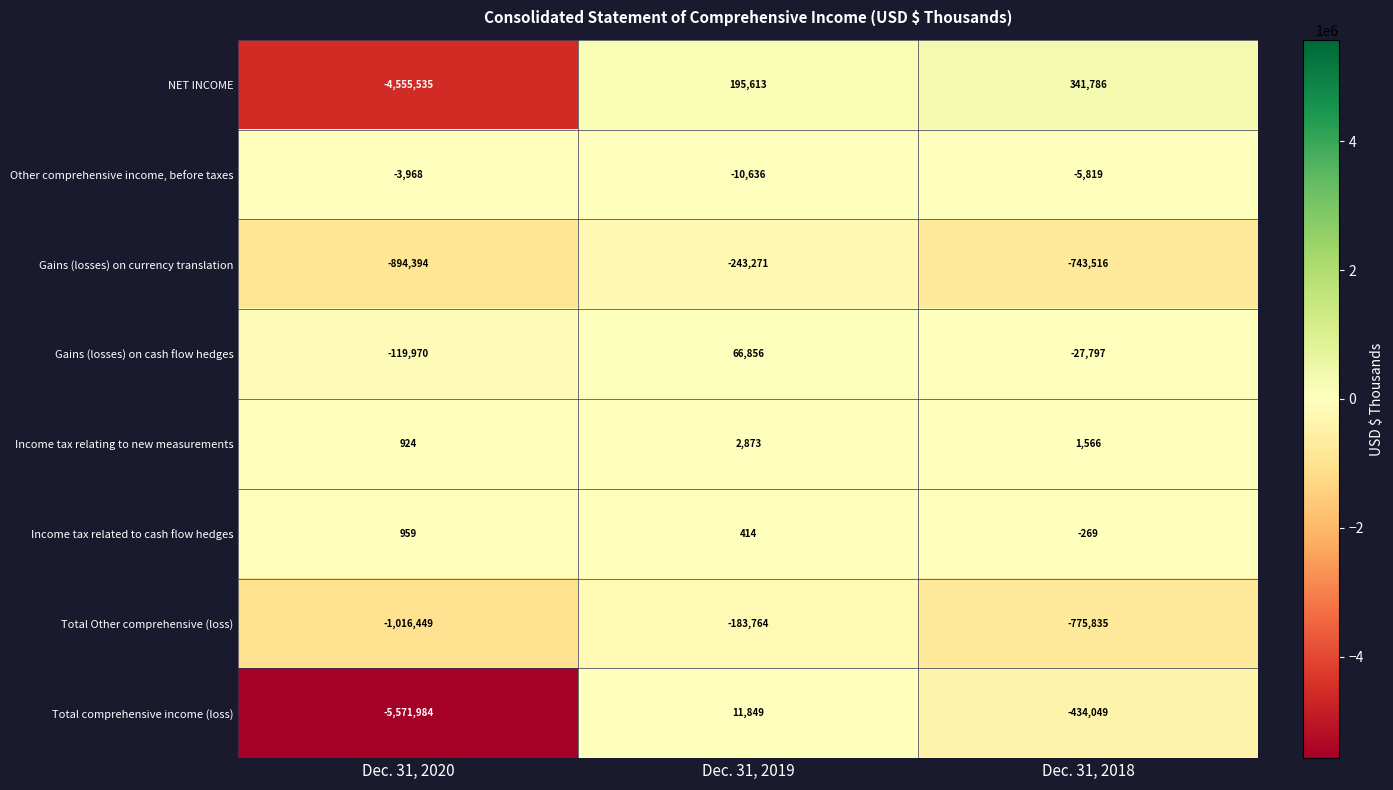

What is the total value across all series at Dec. 31, 2018?

-1643933